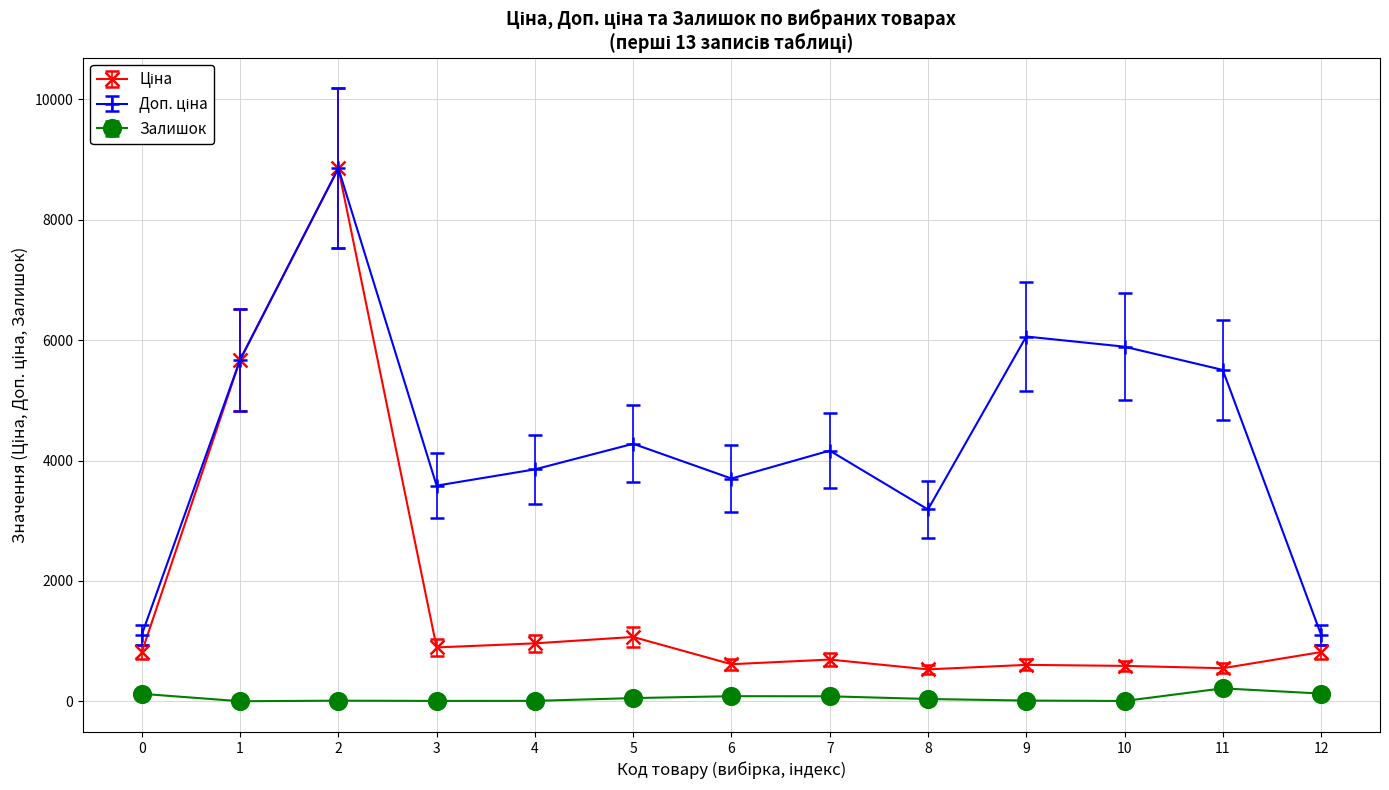

What is the maximum value shown in the chart?

8856.7